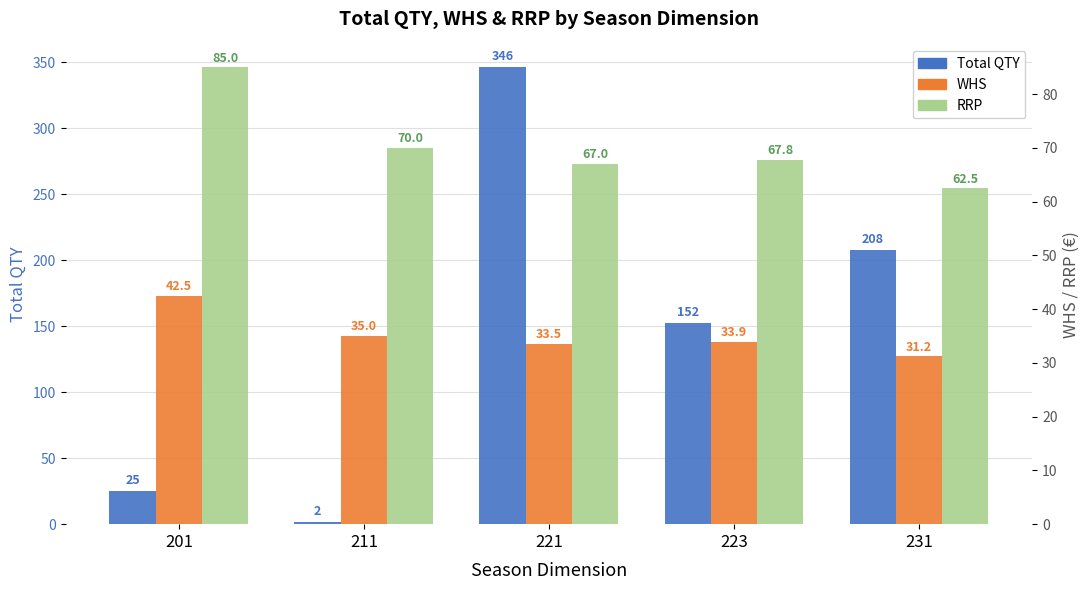

What is the total value across all series at 221?

446.5